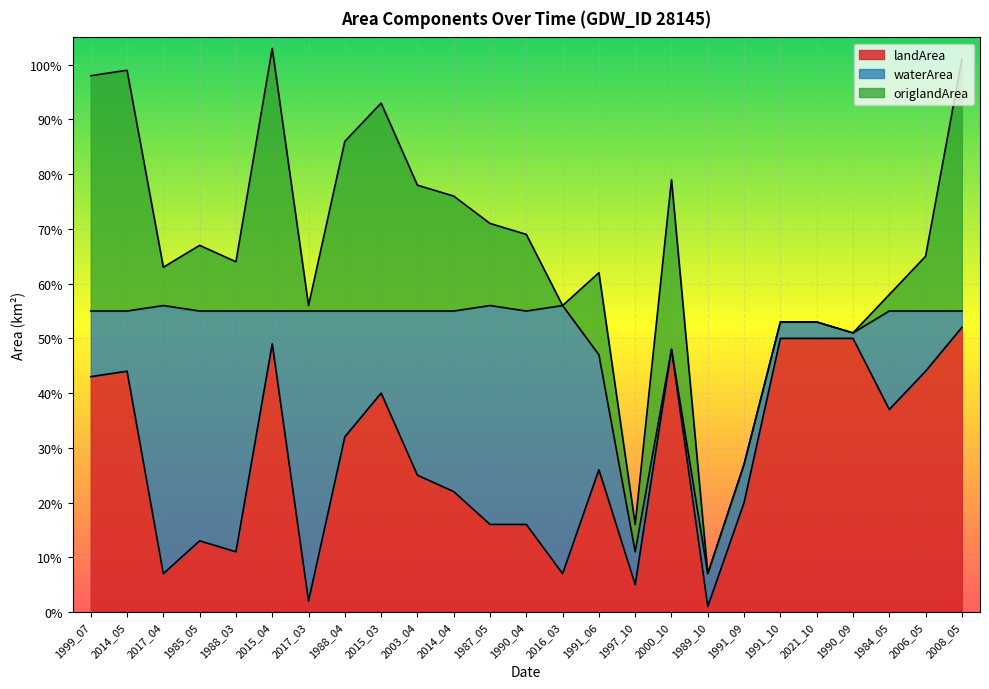

Reading left to right, list all the values displayed in this chart.

landArea: 1999_07=0.4	2014_05=0.4	2017_04=0.1	1985_05=0.1	1988_03=0.1	2015_04=0.5	2017_03=0.0	1988_04=0.3	2015_03=0.4	2003_04=0.2	2014_04=0.2	1987_05=0.2	1990_04=0.2	2016_03=0.1	1991_06=0.3	1997_10=0.1	2000_10=0.5	1989_10=0.0	1991_09=0.2	1991_10=0.5	2021_10=0.5	1990_09=0.5	1984_05=0.4	2006_05=0.4	2008_05=0.5
waterArea: 1999_07=0.1	2014_05=0.1	2017_04=0.5	1985_05=0.4	1988_03=0.4	2015_04=0.1	2017_03=0.5	1988_04=0.2	2015_03=0.1	2003_04=0.3	2014_04=0.3	1987_05=0.4	1990_04=0.4	2016_03=0.5	1991_06=0.2	1997_10=0.1	2000_10=0.0	1989_10=0.1	1991_09=0.1	1991_10=0.0	2021_10=0.0	1990_09=0.0	1984_05=0.2	2006_05=0.1	2008_05=0.0
origlandArea: 1999_07=0.4	2014_05=0.4	2017_04=0.1	1985_05=0.1	1988_03=0.1	2015_04=0.5	2017_03=0.0	1988_04=0.3	2015_03=0.4	2003_04=0.2	2014_04=0.2	1987_05=0.1	1990_04=0.1	2016_03=0.0	1991_06=0.1	1997_10=0.1	2000_10=0.3	1989_10=0.0	1991_09=0.0	1991_10=0.0	2021_10=0.0	1990_09=0.0	1984_05=0.0	2006_05=0.1	2008_05=0.5